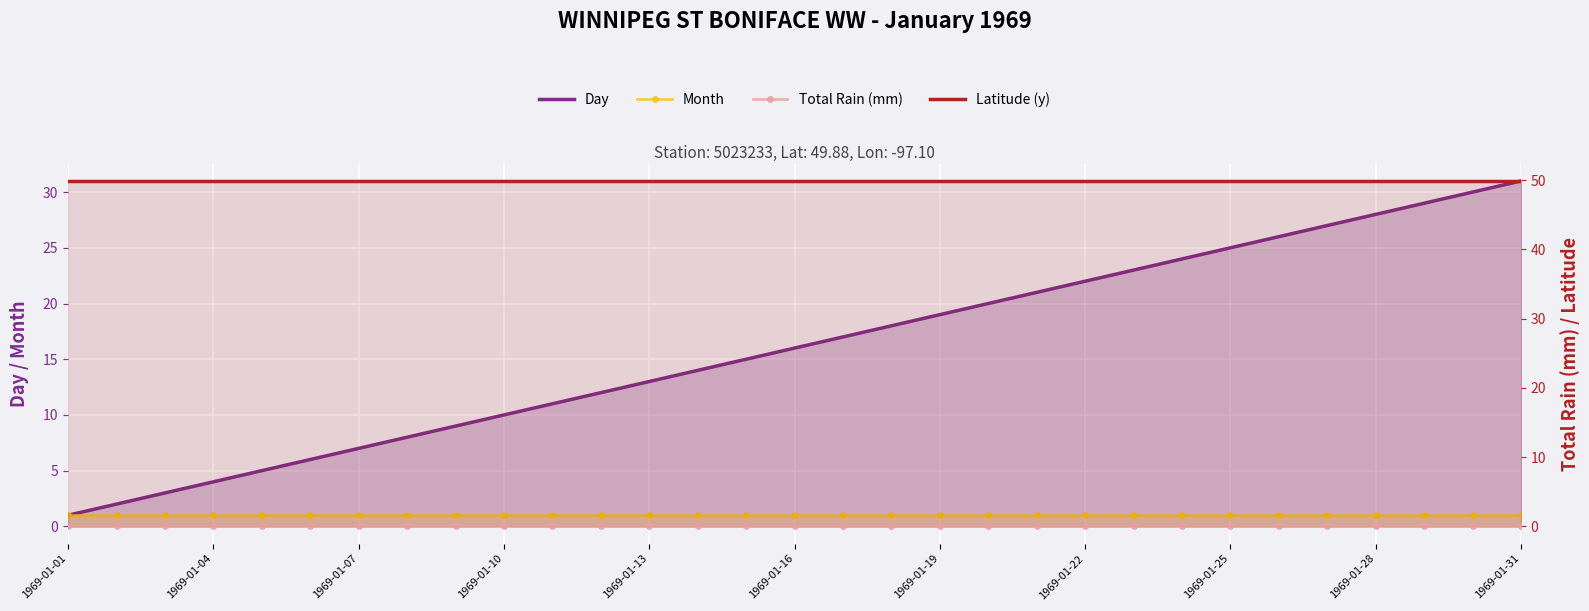

Where is Latitude (y) nearest to the value 49?

1969-01-01